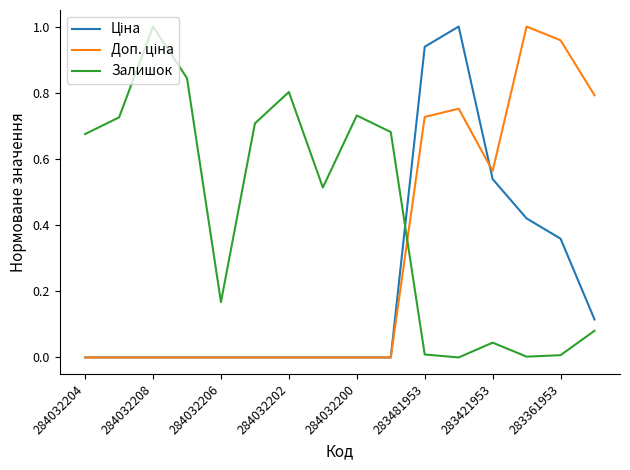

What is the difference between the maximum and minimum values in the Доп. ціна series?

1.0